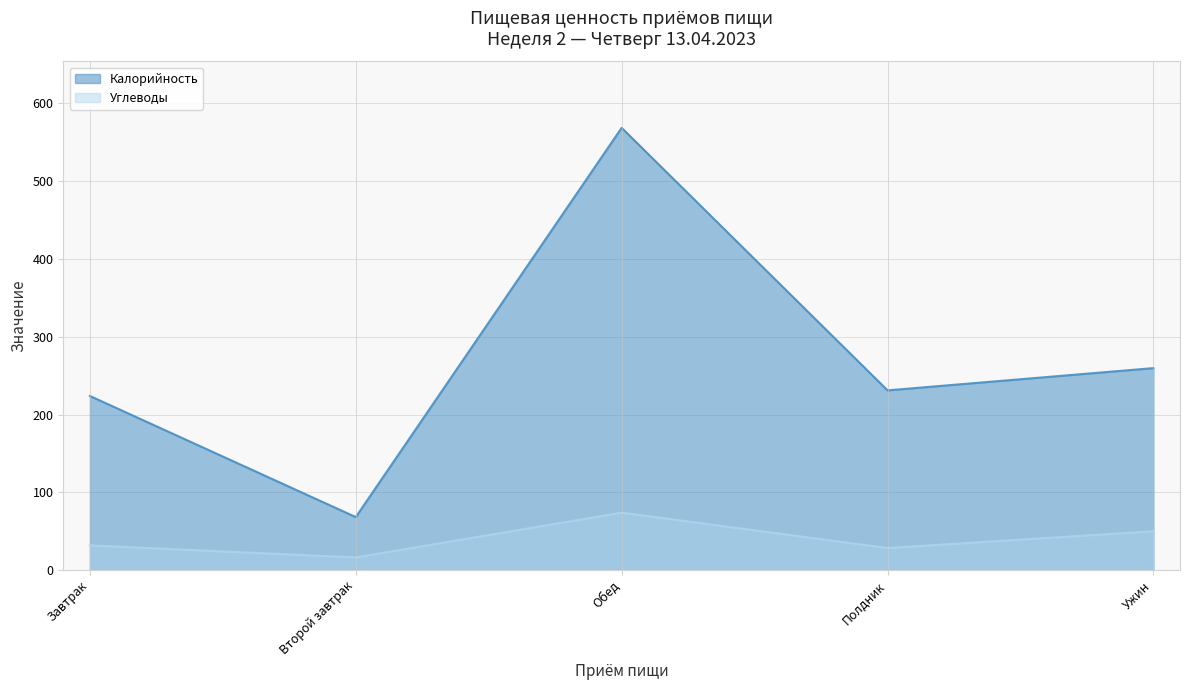

What is the difference between the maximum and minimum values in the Калорийность series?

500.4